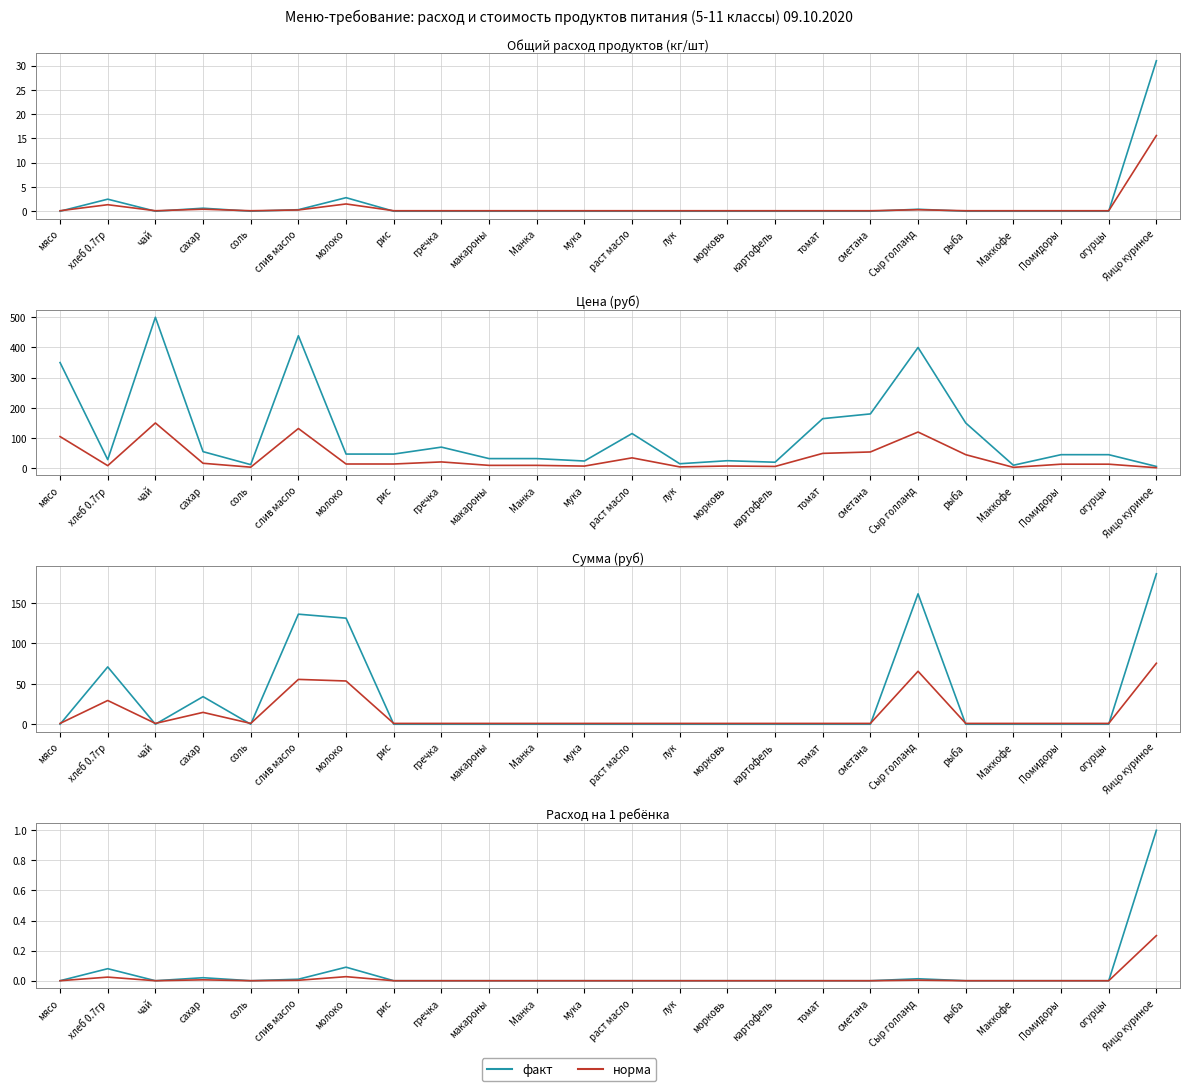

Which series changed the most between молоко and макароны?

Сумма руб (col_15)